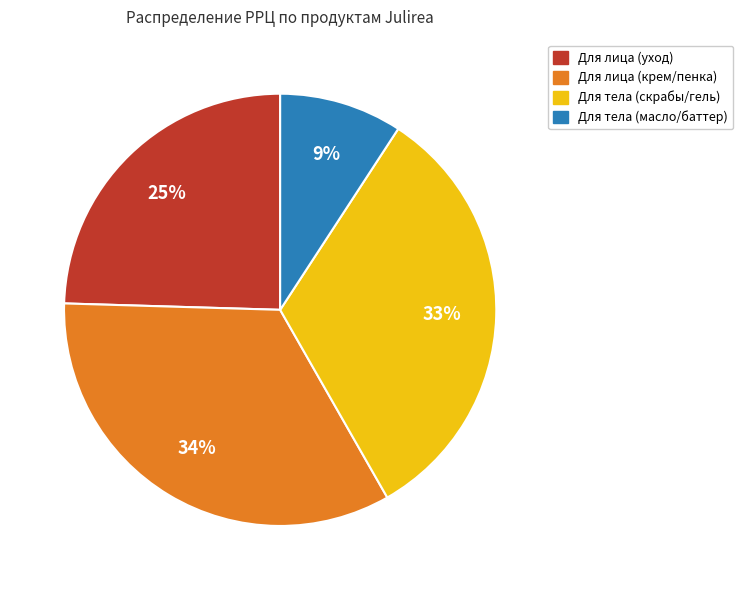

Count the number of slices in the pie.

4